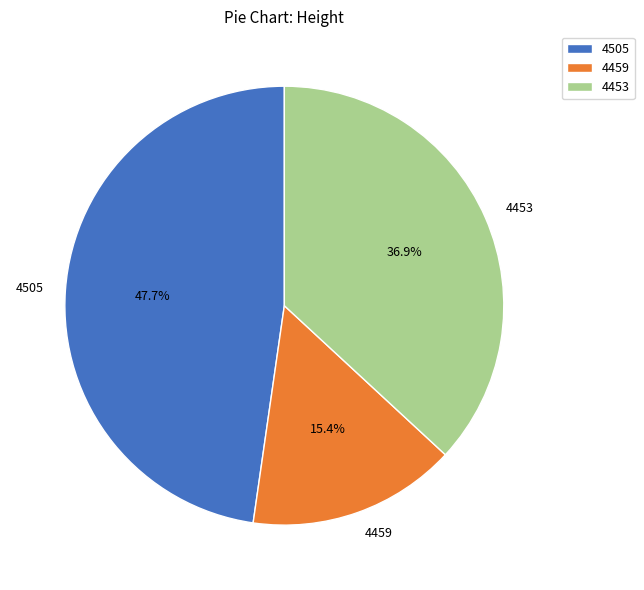

Rank the categories by value from lowest to highest.

4459, 4453, 4505